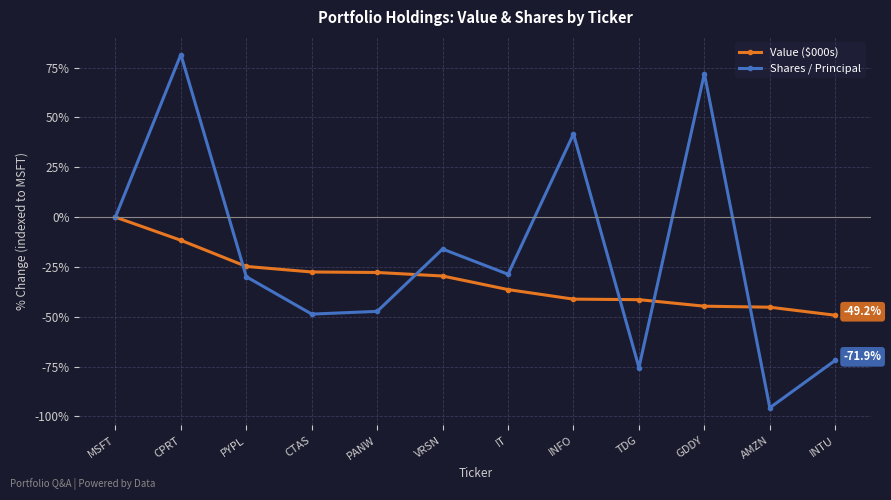

Which category has the lowest value in the Value ($000s) series?

INTU